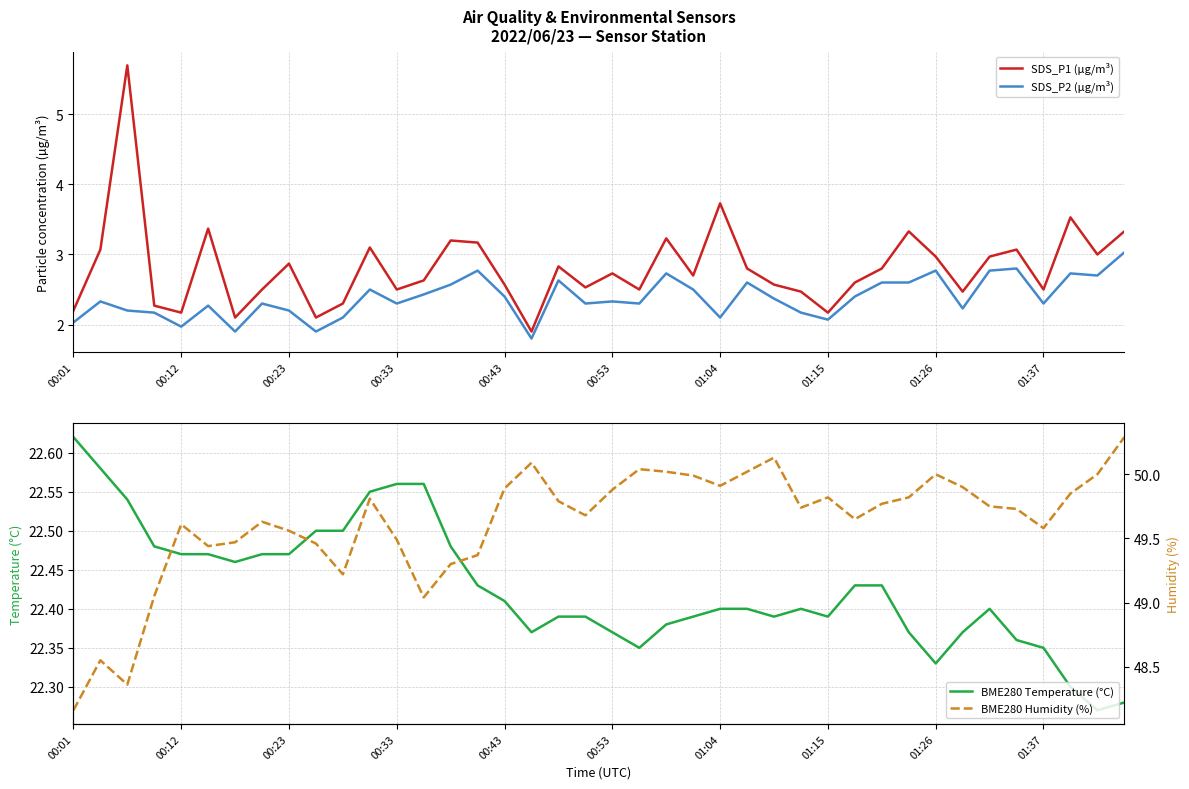

What value does the SDS_P2 (µg/m³) series have at 00:01?

2.0